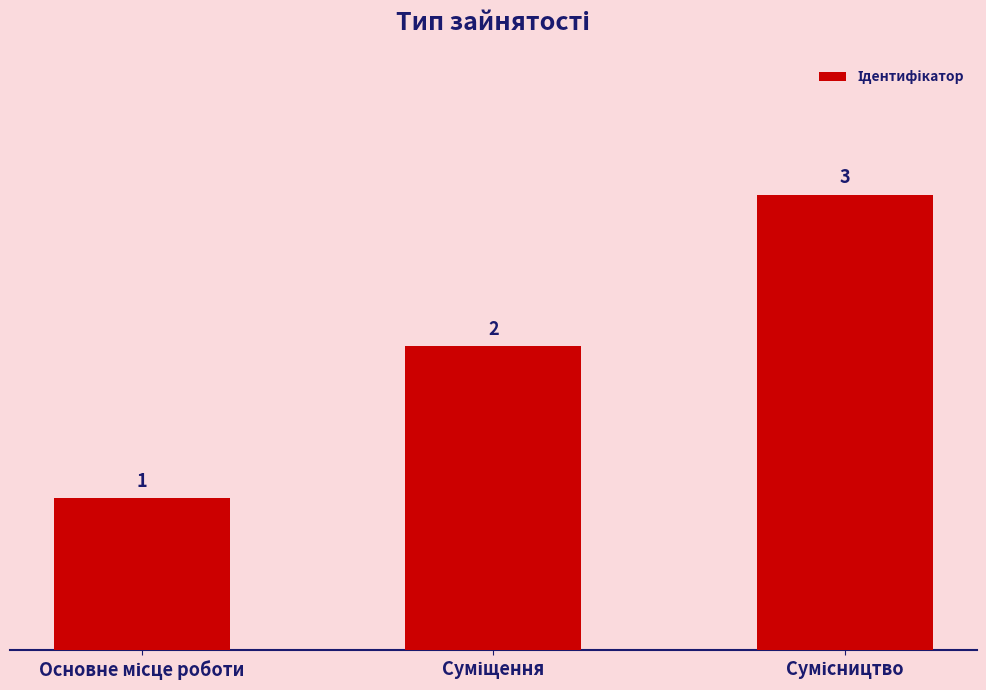

What is the difference between the maximum and minimum values?

2